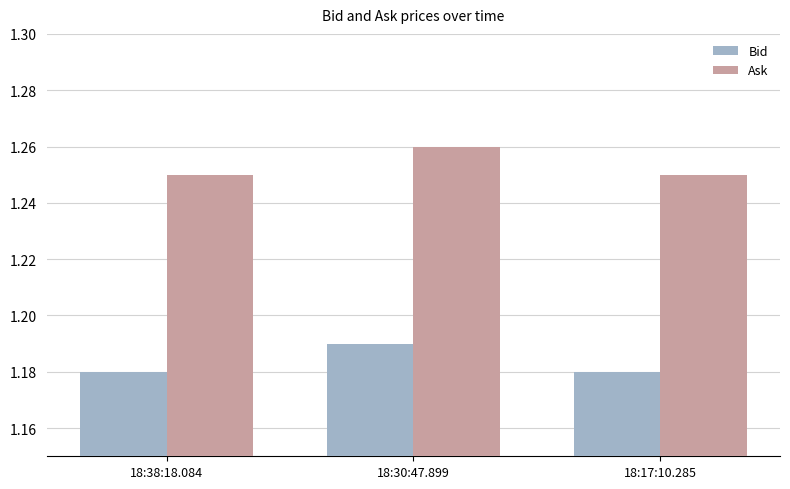

Count the number of data series in this chart.

2